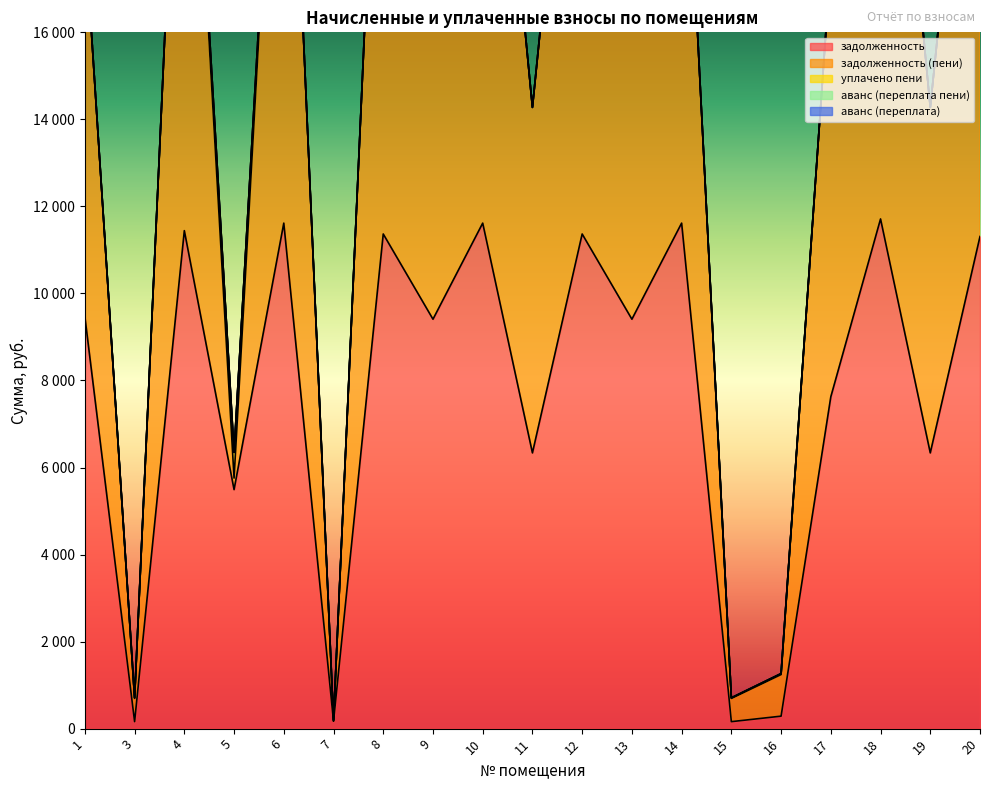

The задолженность series shows 11712.0 at 18. True or false?

True